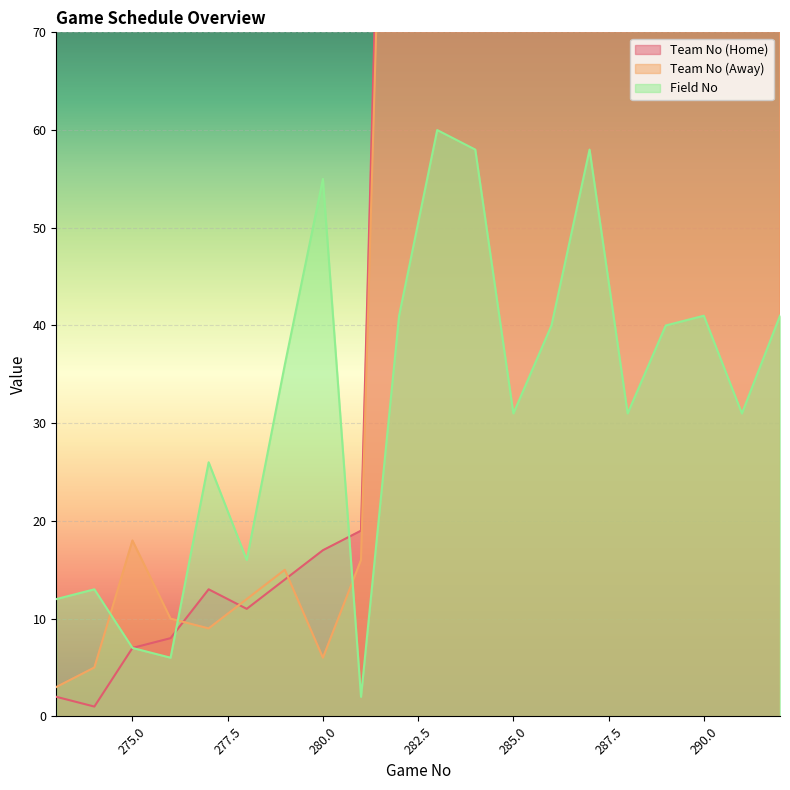

Which series ends up on top after the final intersection of Team No (Home) and Team No (Away)?

Team No (Away)